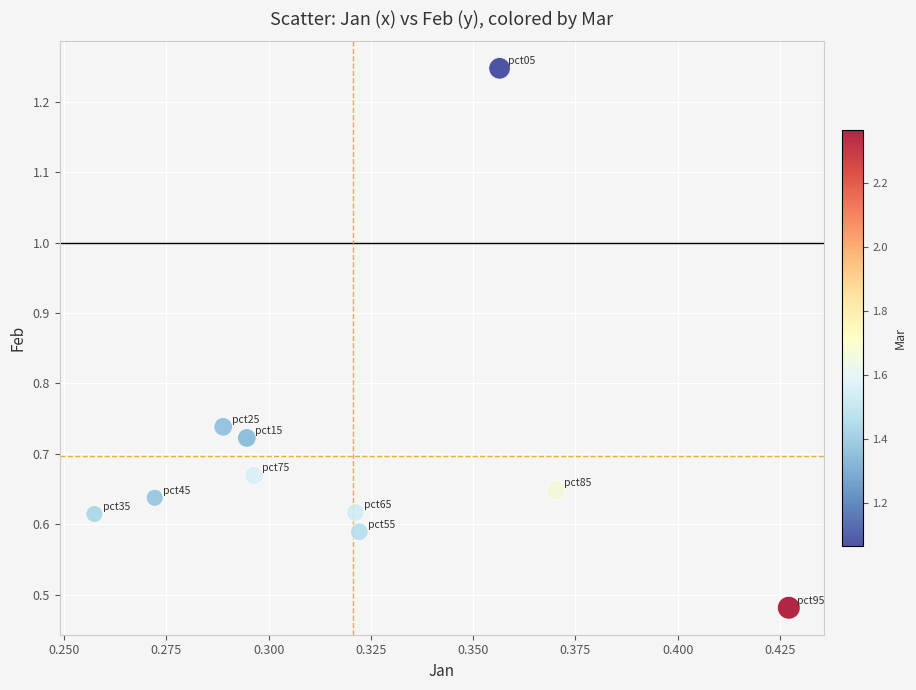

What is the average X value?

0.3